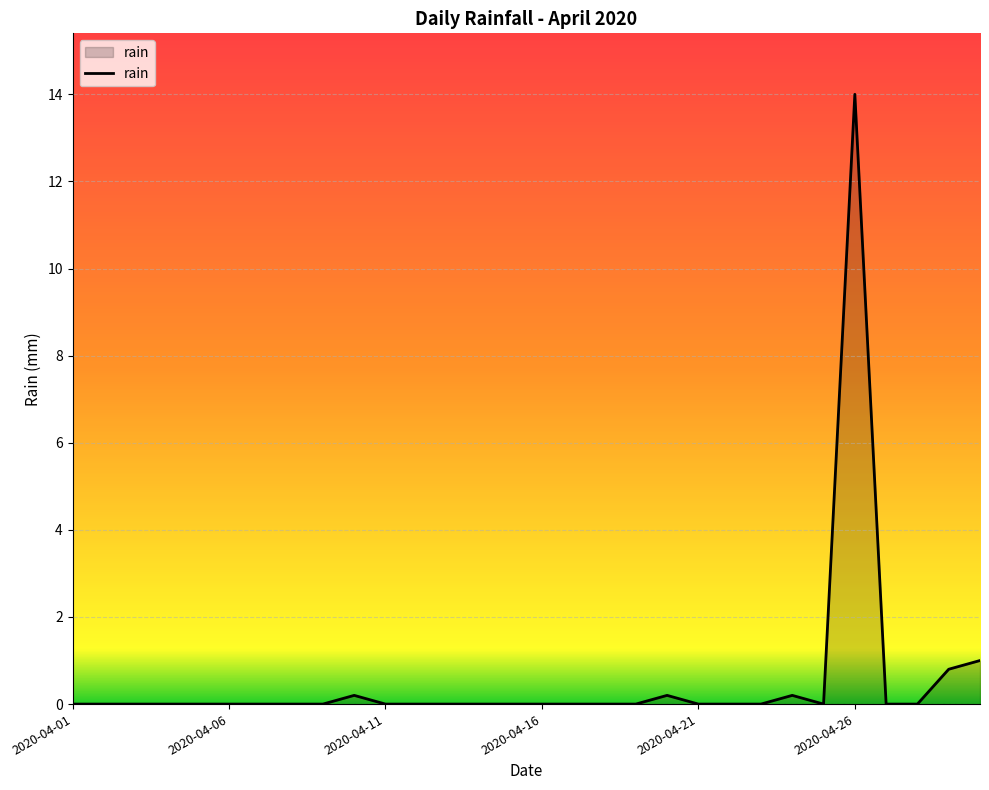

What is the maximum value shown in the chart?

14.0